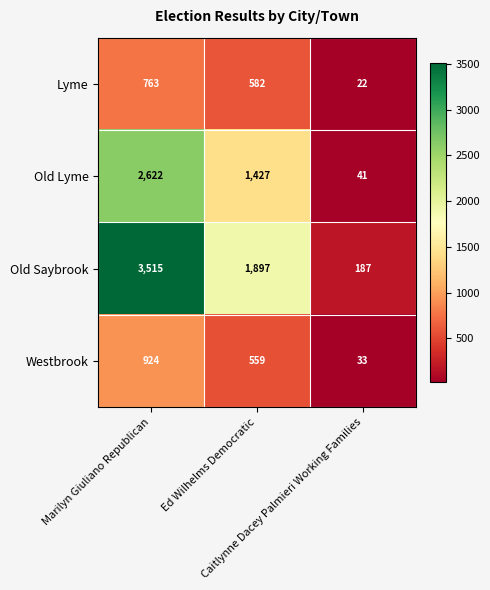

What is the spread (max minus min) of values at Caitlynne Dacey Palmieri Working Families?

165